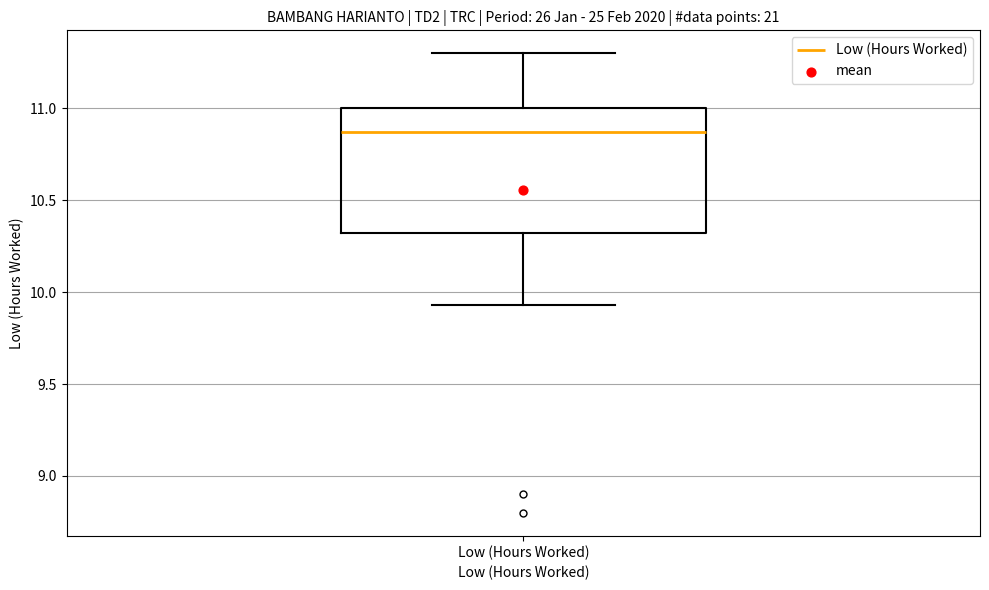

Transcribe this box plot: give where the median line is, the range the box spans, and where the two whiskers end, as read against the y-axis. The values are not printed on the chart, so give them approximately, as read against the axis.

median 10.85, box 10.30 to 11.00, whiskers 9.95 to 11.30